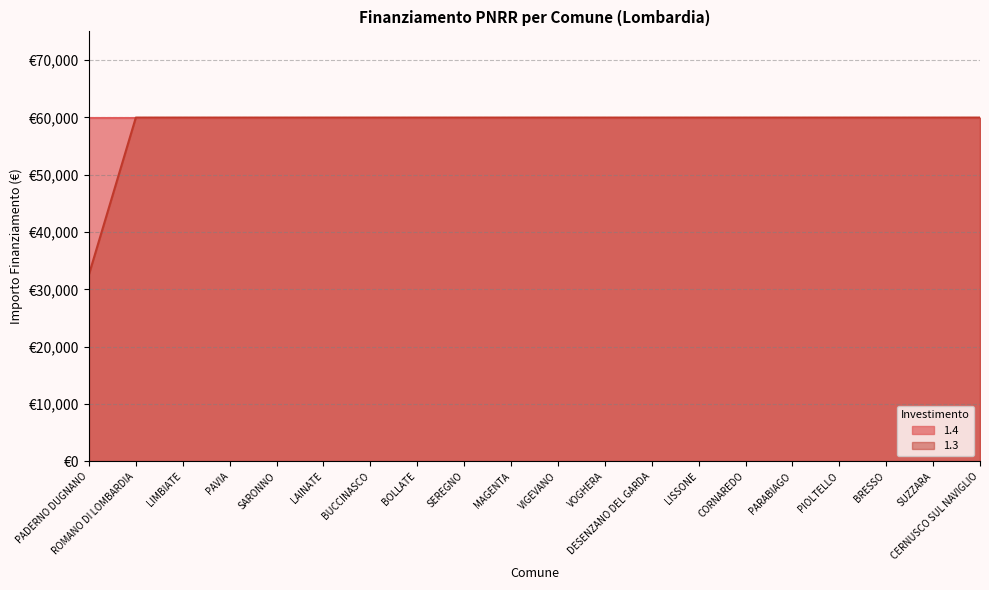

Reading right to left, transcribe all the data shown in this chart.

59966	59966	59966	59966	59966	59966	59966	59966	59966	59966	59966	59966	59966	59966	59966	59966	59966	59966	59966	32589